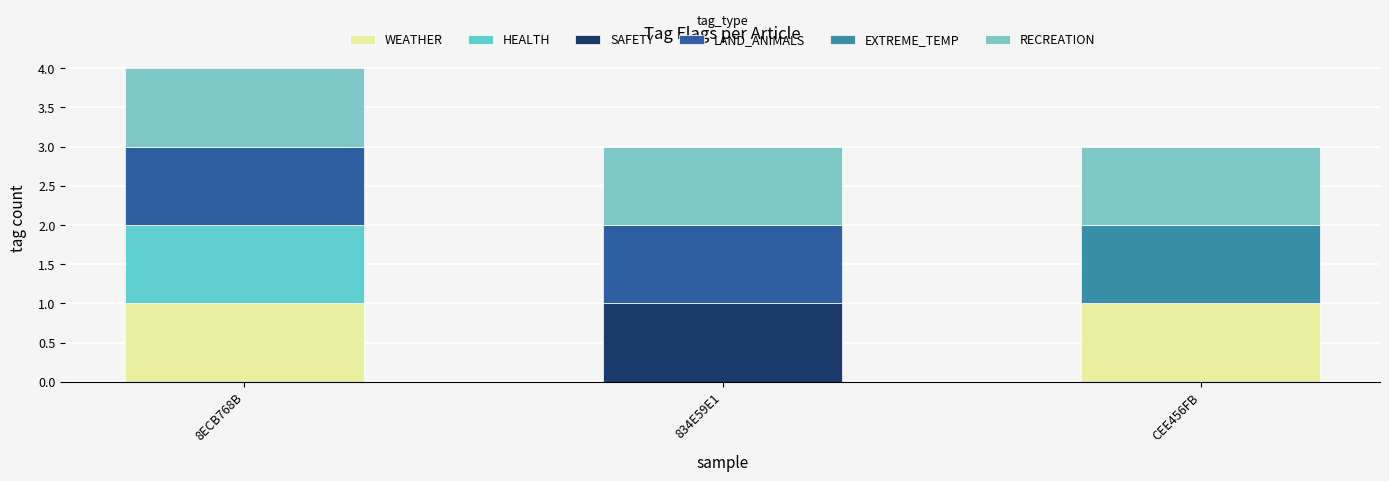

What is the sum of all RECREATION values?

3